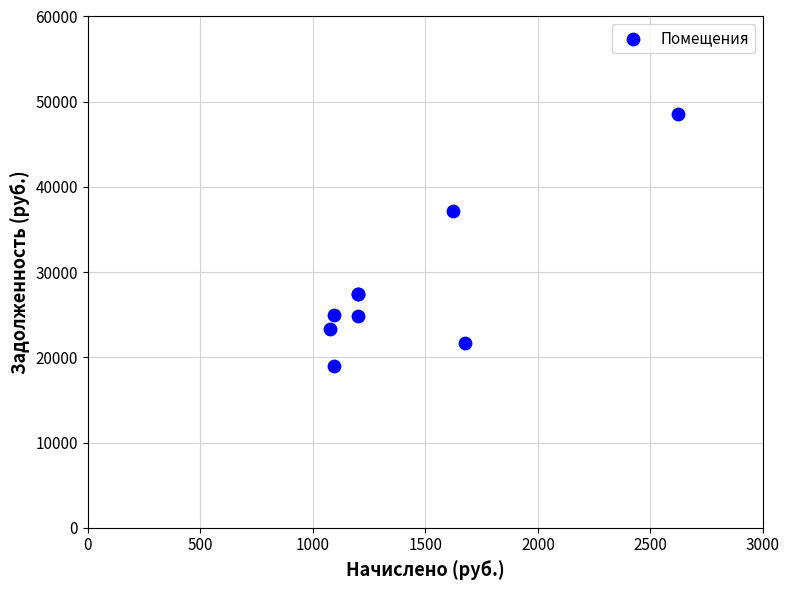

What Y value in the scatter plot is closest to 33746?

37159.2